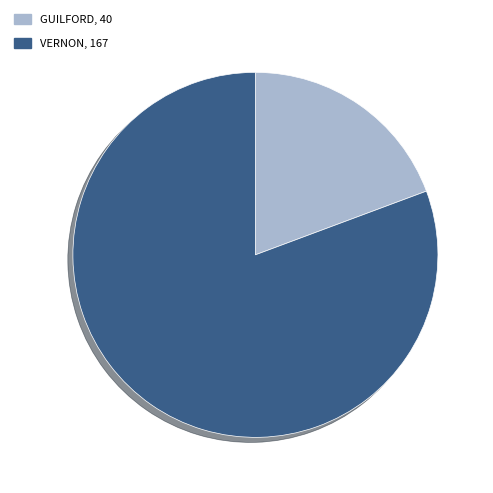

Does any single category account for the majority?

Yes